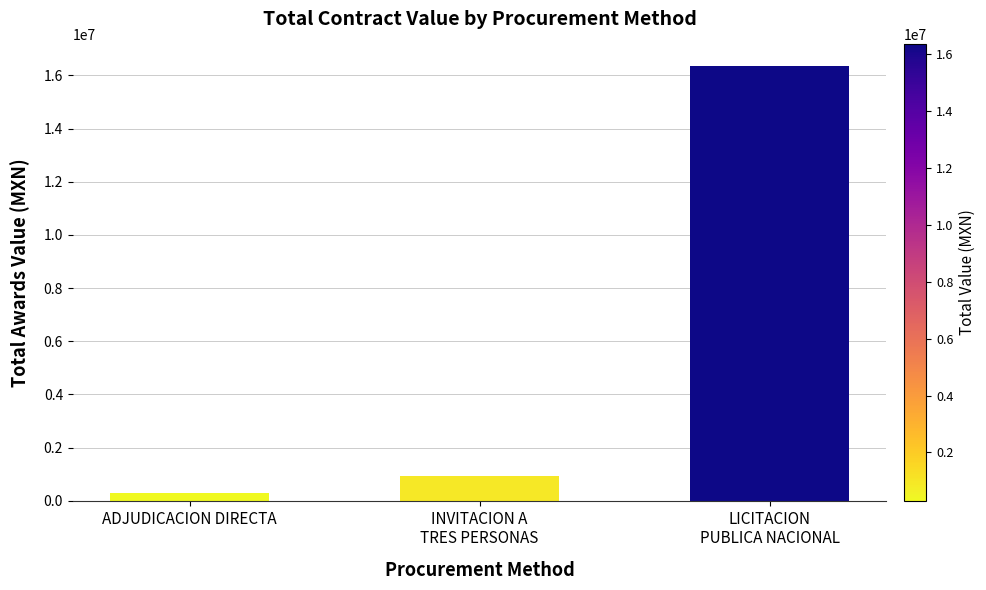

What is the difference between the maximum and minimum values?

16044529.3